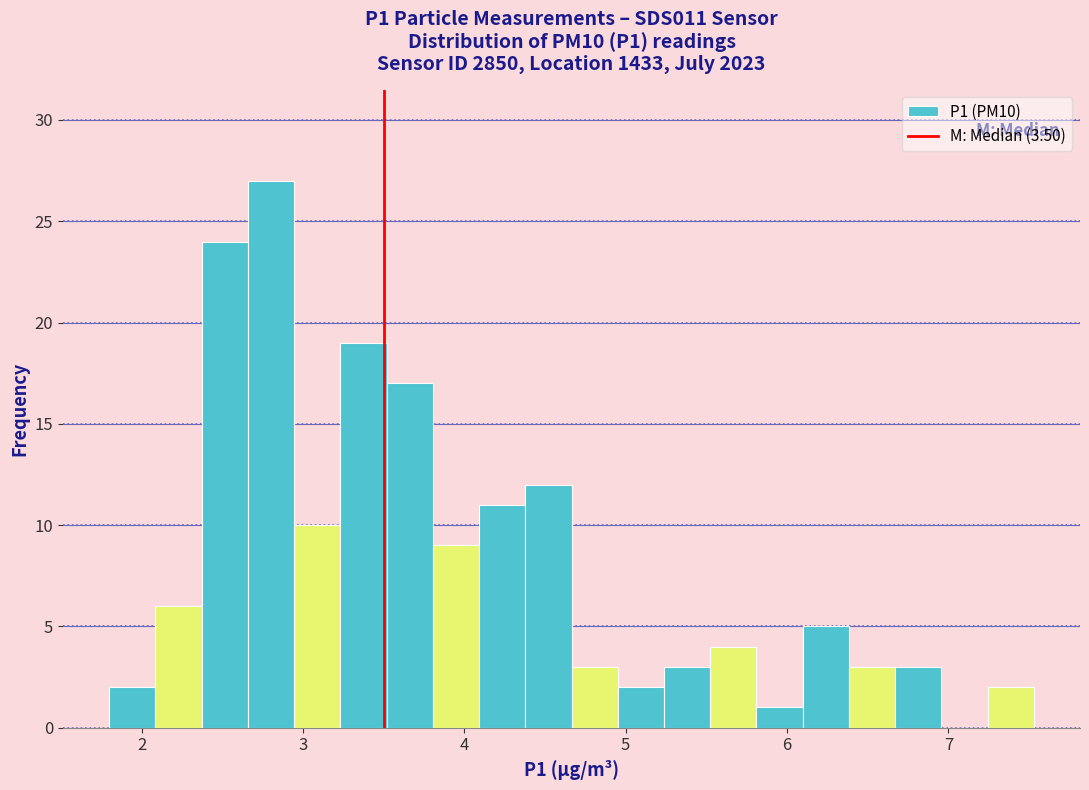

Around what value on the x-axis is the tallest bar? Give the approximate position of its centre, as read against the axis.

2.8